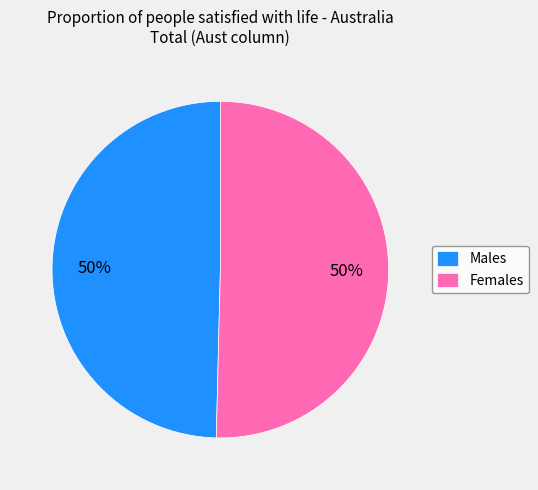

Is it true that Females is 50% of the pie?

True